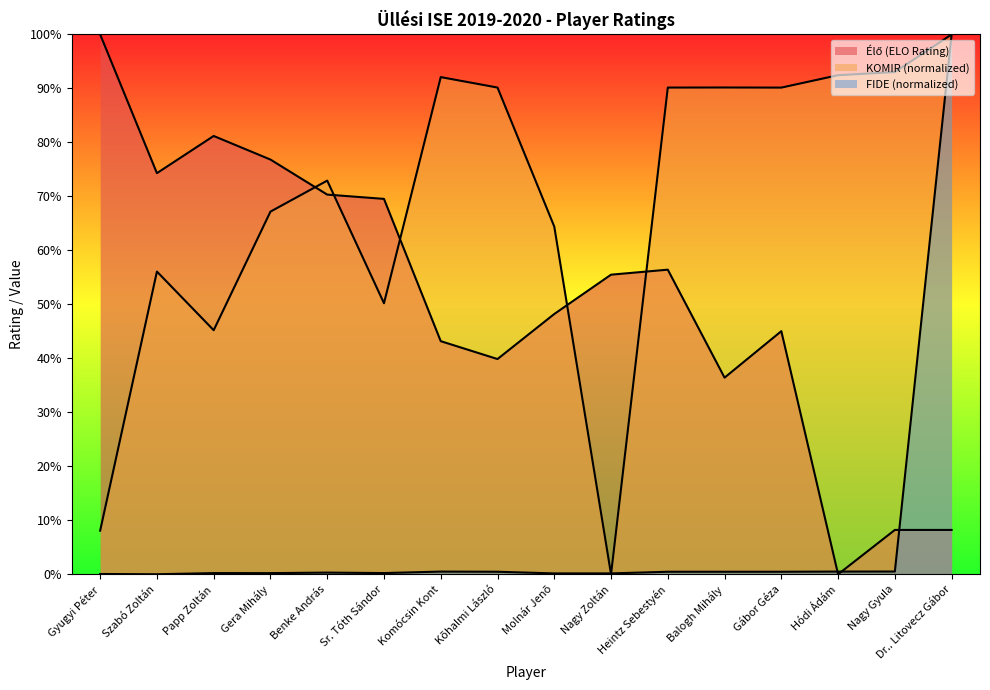

What is the label of the 2nd point from the left?

Szabó Zoltán